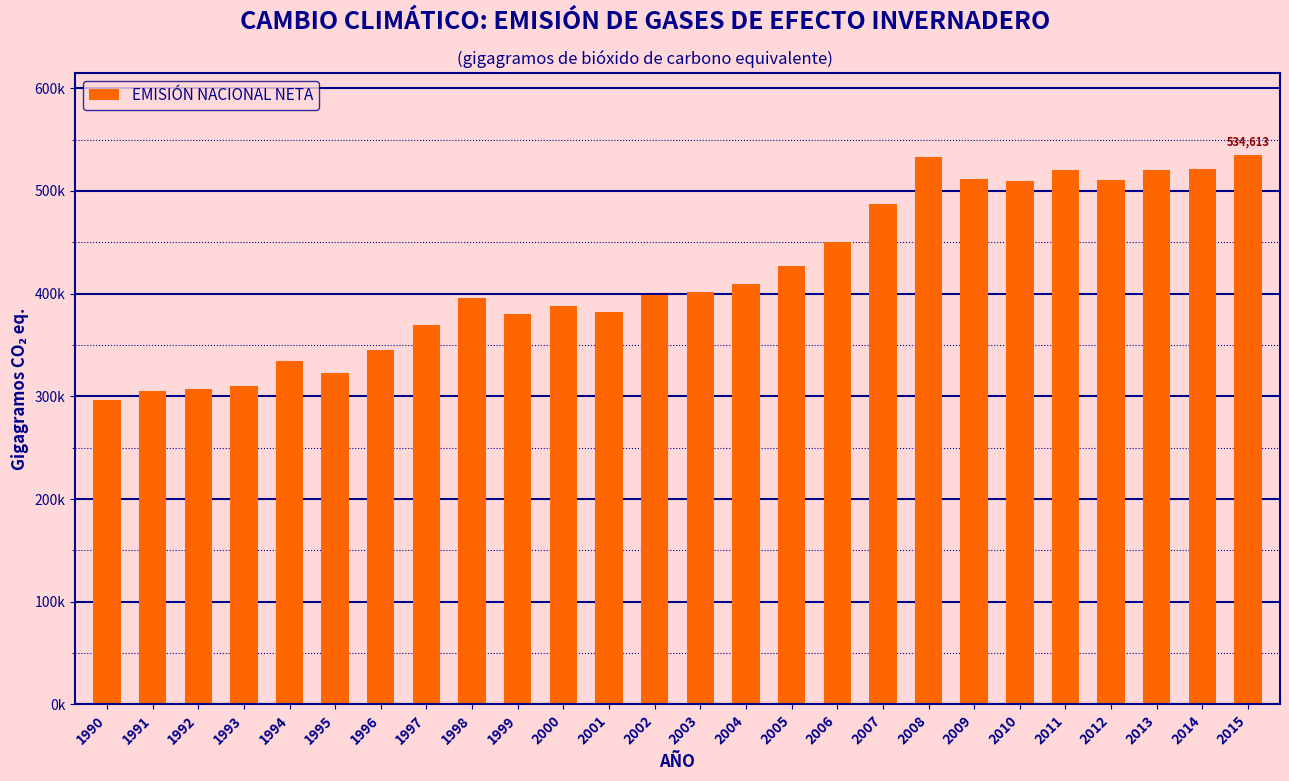

What is the average value?

418225.4